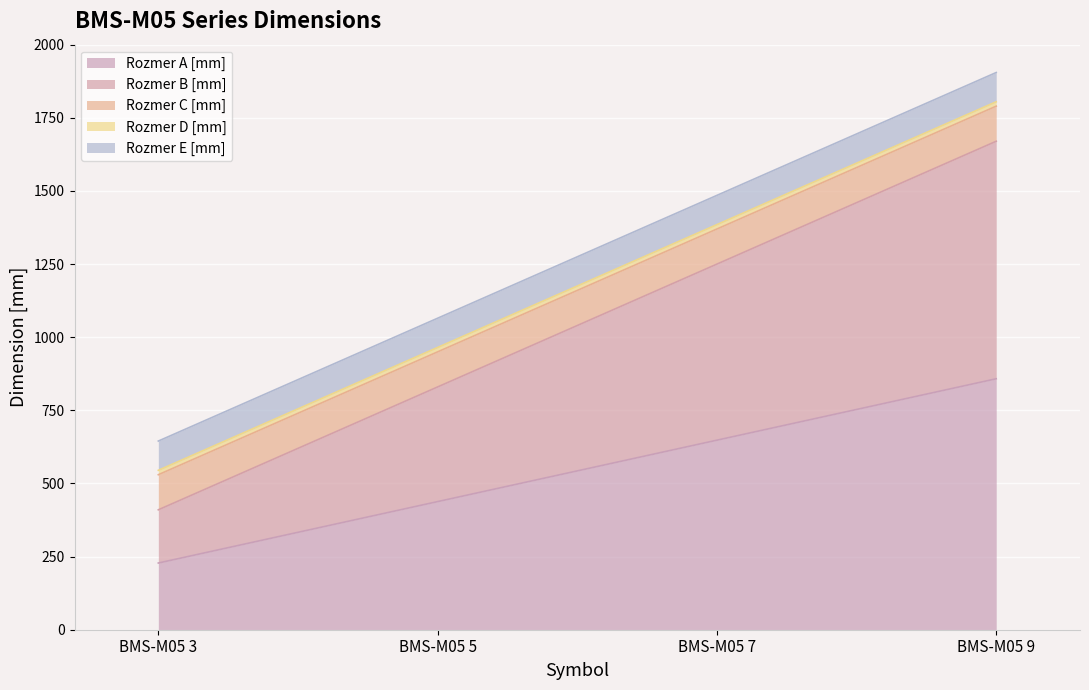

True or false: Rozmer A [mm] and Rozmer D [mm] intersect in this chart.

False